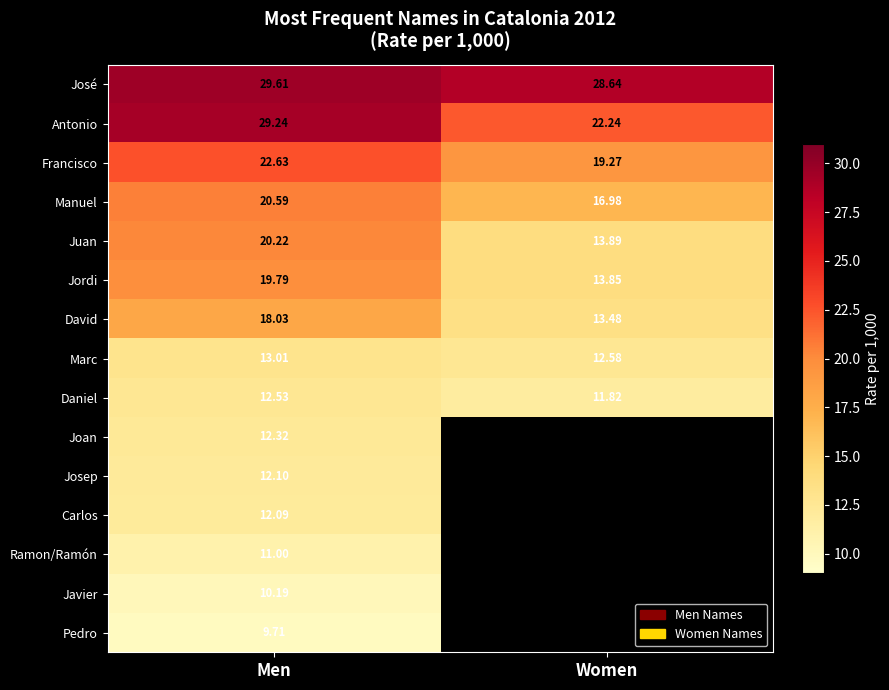

At which label is David closest to 15?

Women